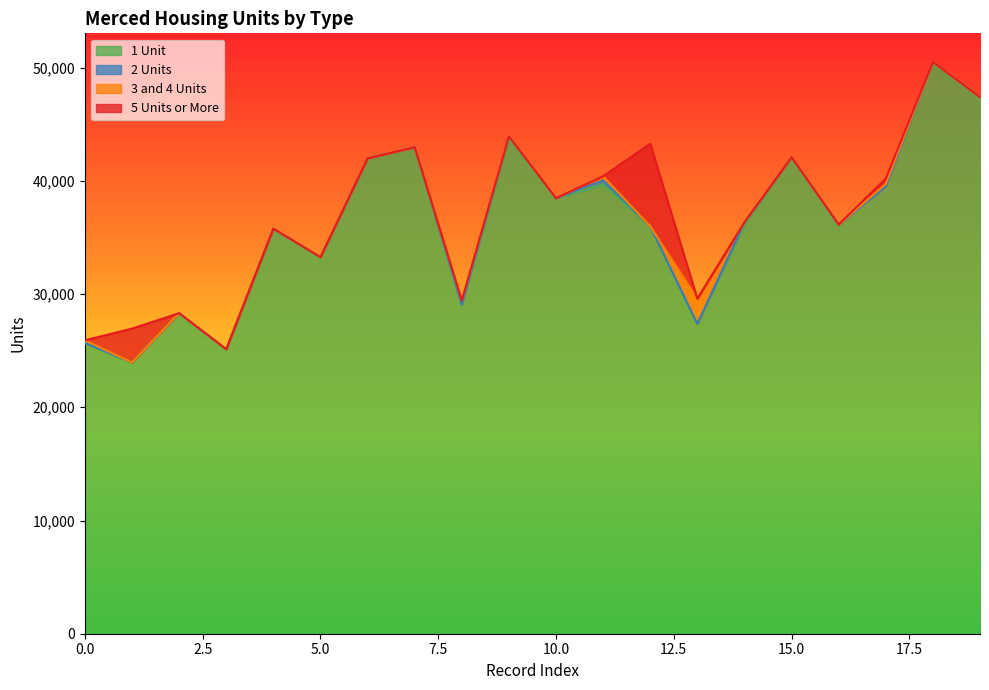

True or false: 1 Unit has a value of 35672 at 0.0.

False